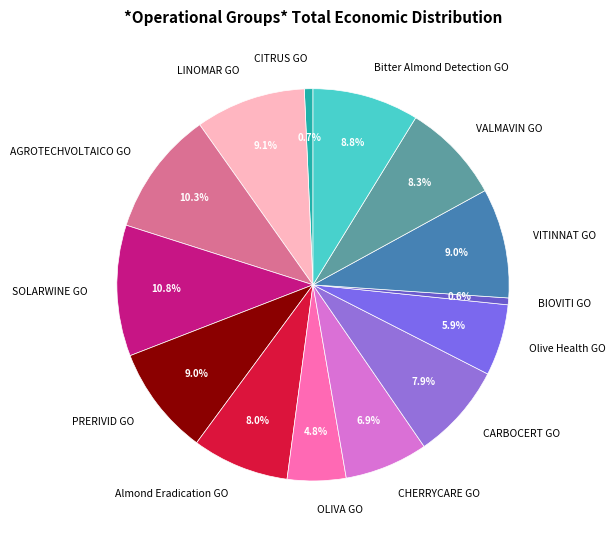

Which has a higher value, LINOMAR GO or CARBOCERT GO?

LINOMAR GO